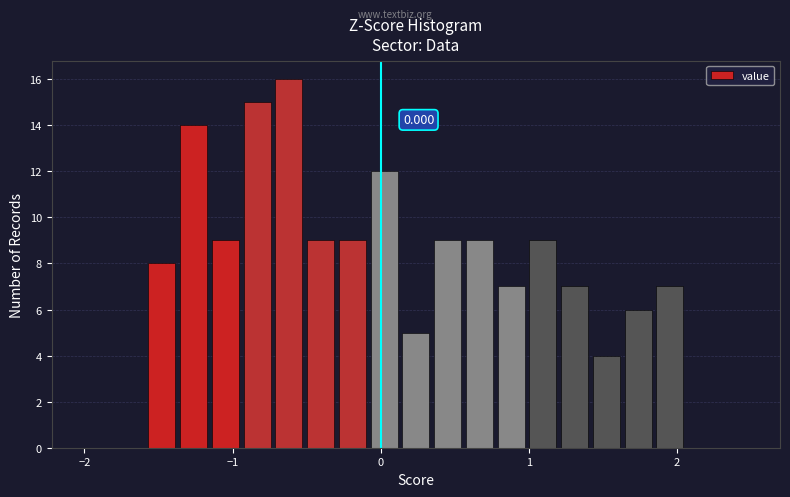

Around what value on the x-axis is the tallest bar? Give the approximate position of its centre, as read against the axis.

-0.6